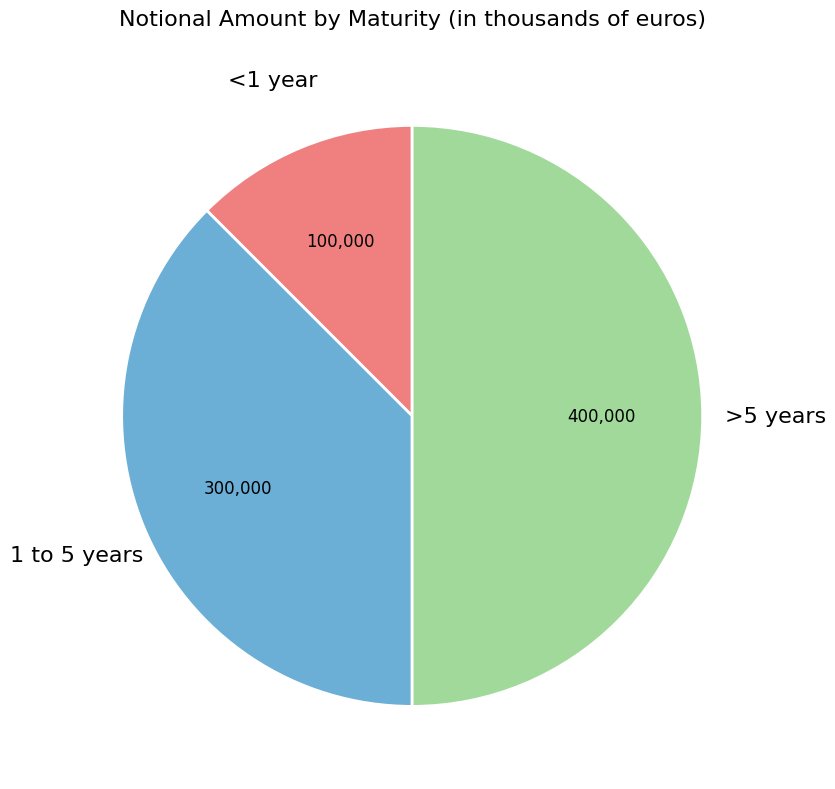

Count the number of slices in the pie.

3